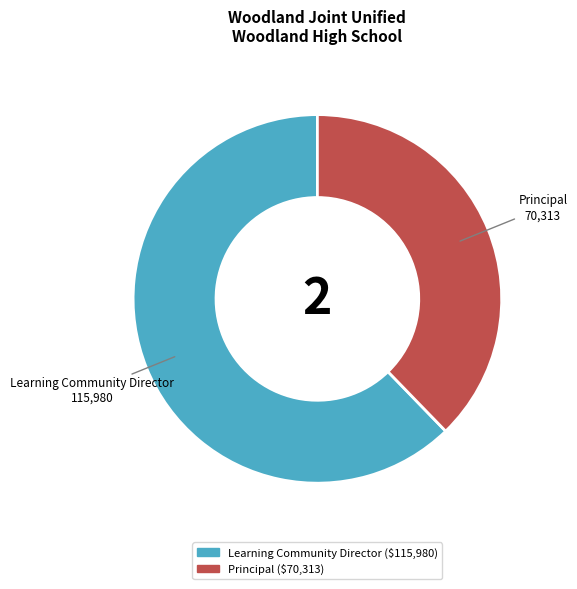

What is the smallest slice in the pie chart?

Principal